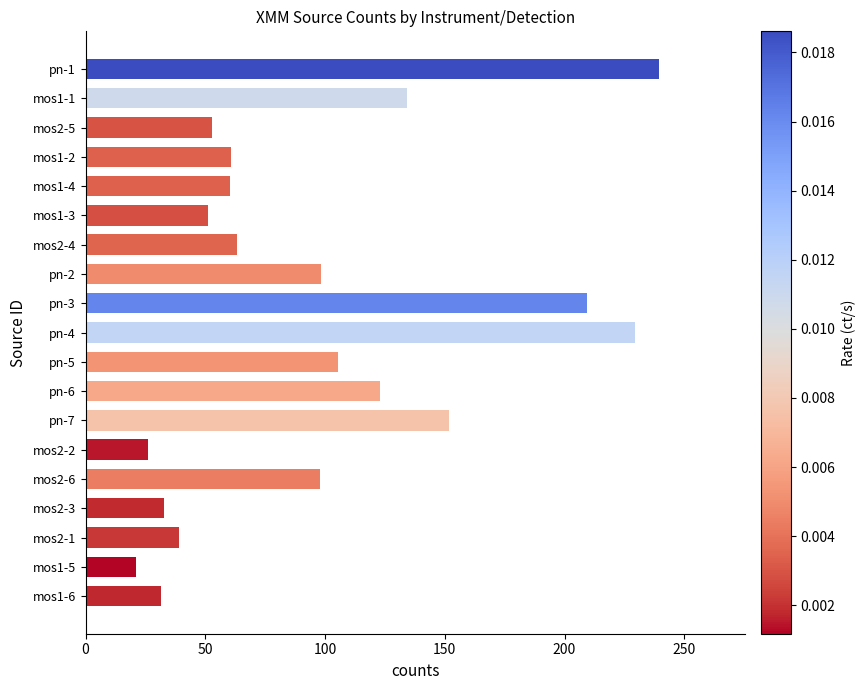

Which label corresponds to the smallest value in the chart?

mos1-5